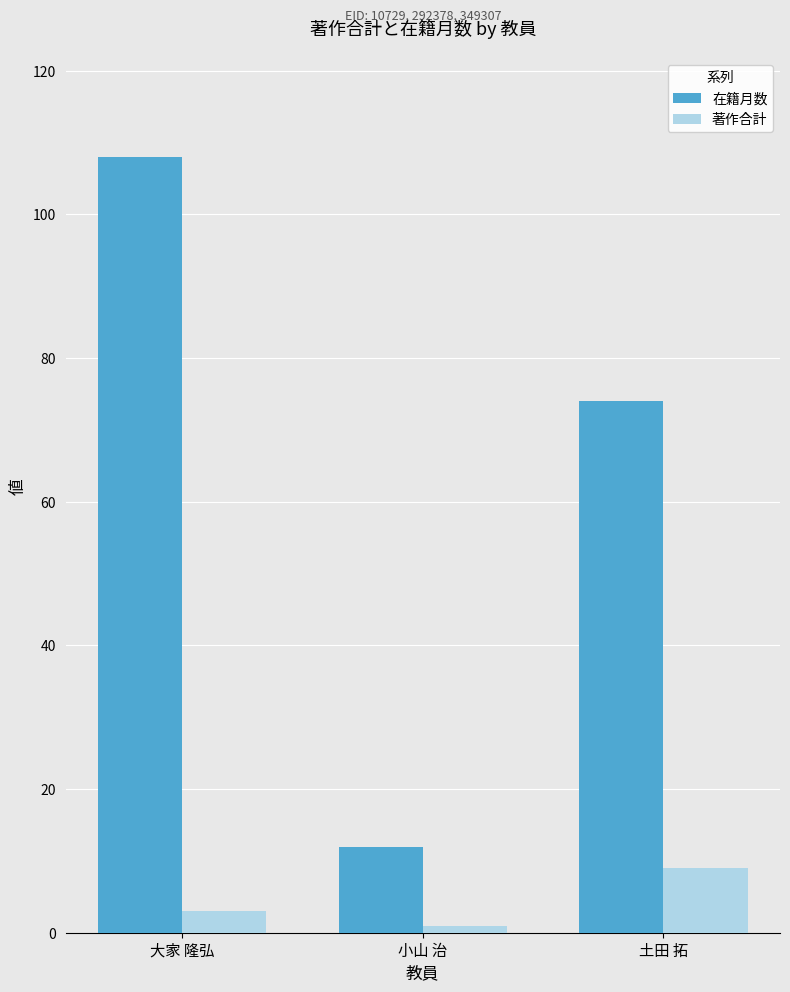

What is the label of the 3rd bar from the left?

土田 拓